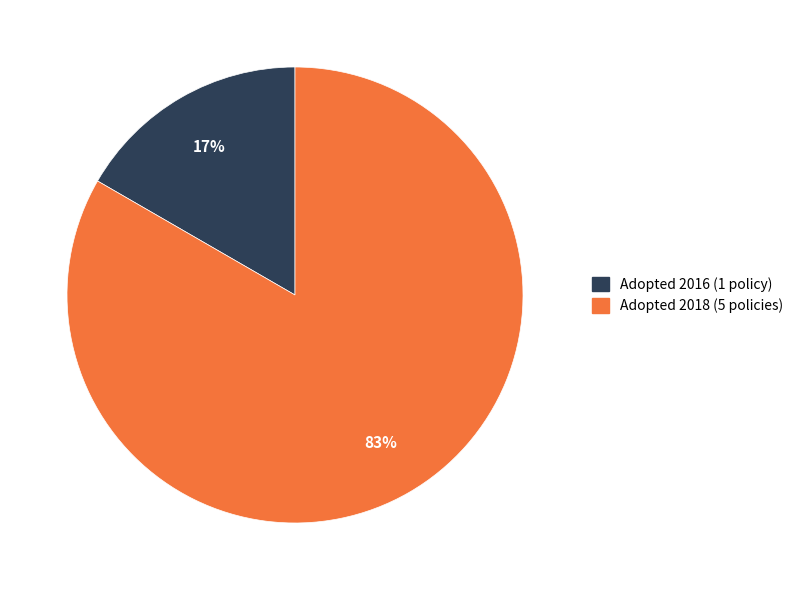

Is there a majority slice in this chart?

Yes